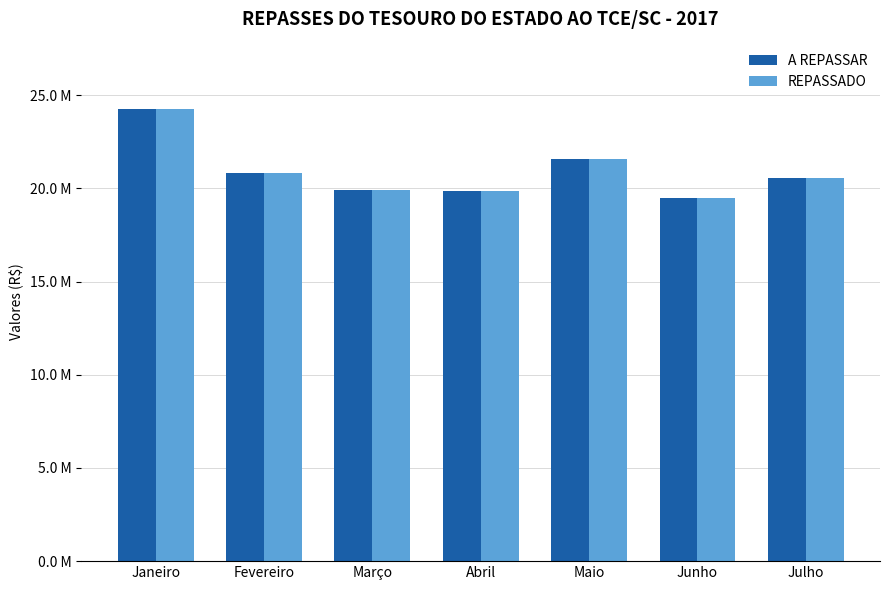

Are the bars horizontal?

No